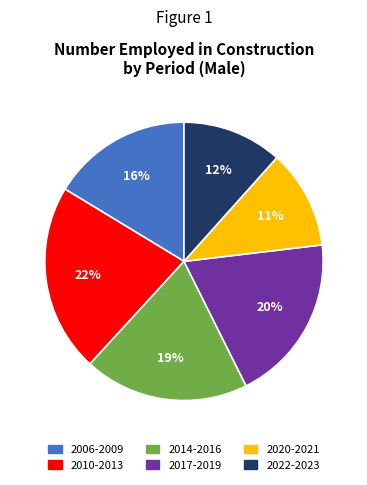

Which category has the biggest portion of the pie?

2010-2013